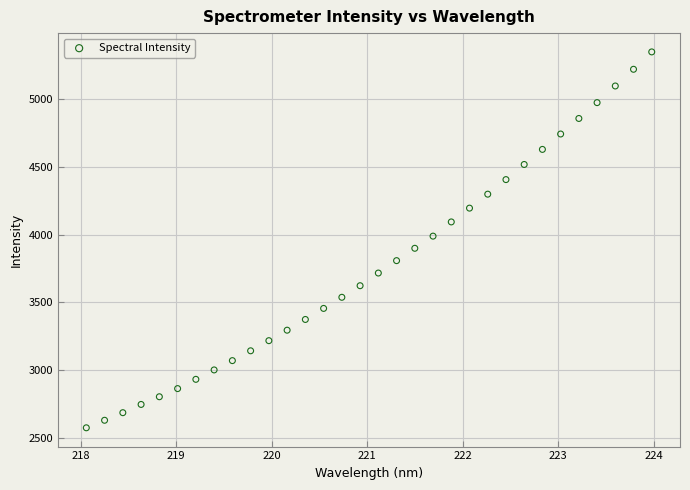

What is the range of Y values (max minus min)?

2776.8